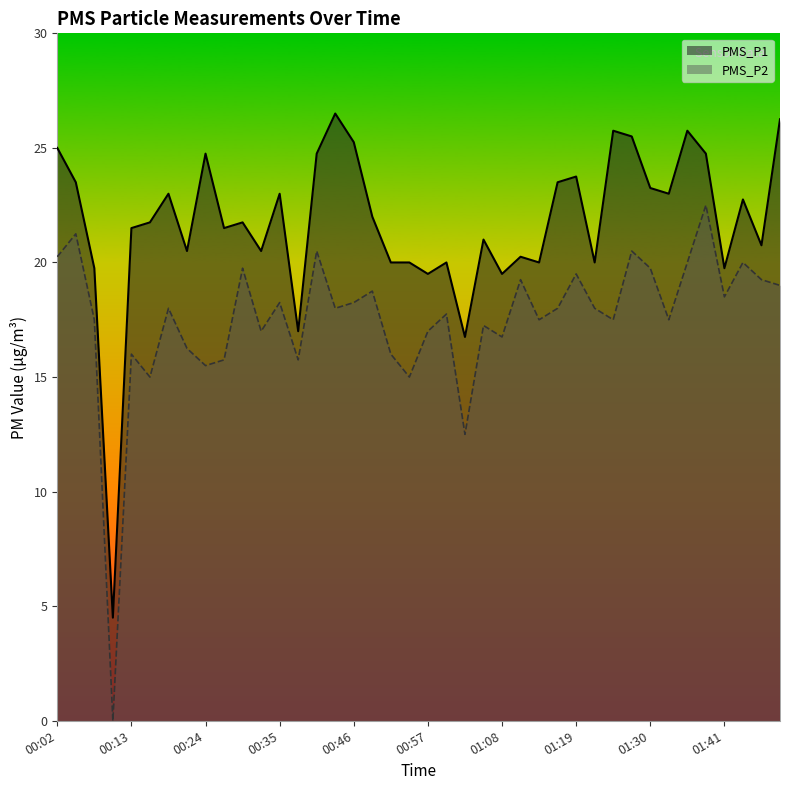

At which category does PMS_P2 reach its first local peak?

00:05